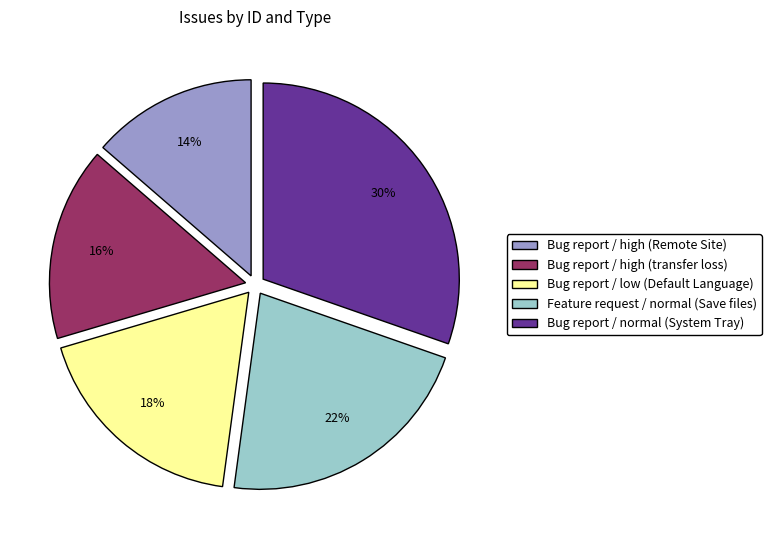

To the nearest percent, what percentage of the pie is Bug report / high (transfer loss)?

16%